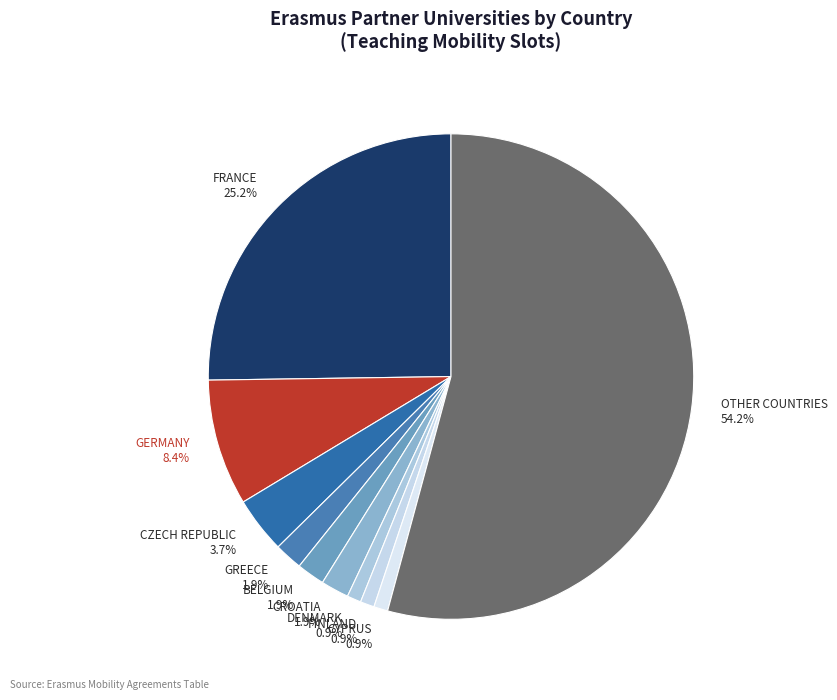

What is the total percentage of GERMANY 8.4% and CROATIA 1.9%?

10.3%